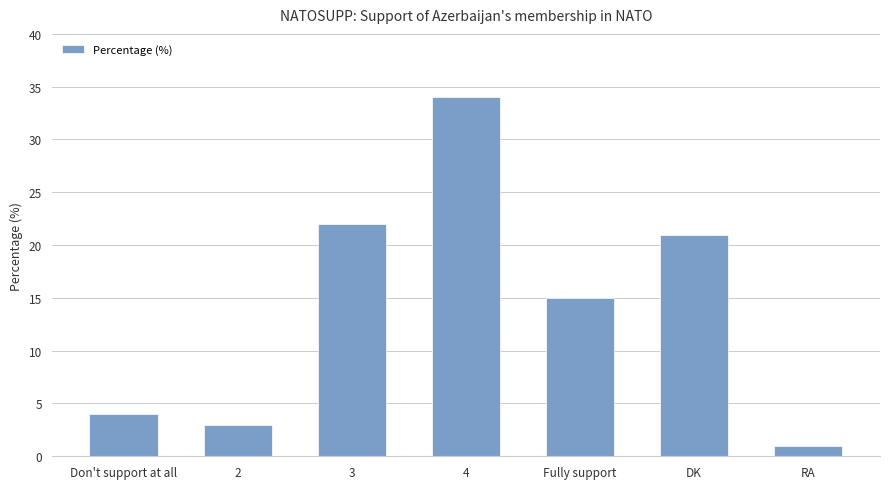

Does the chart contain any negative values?

No